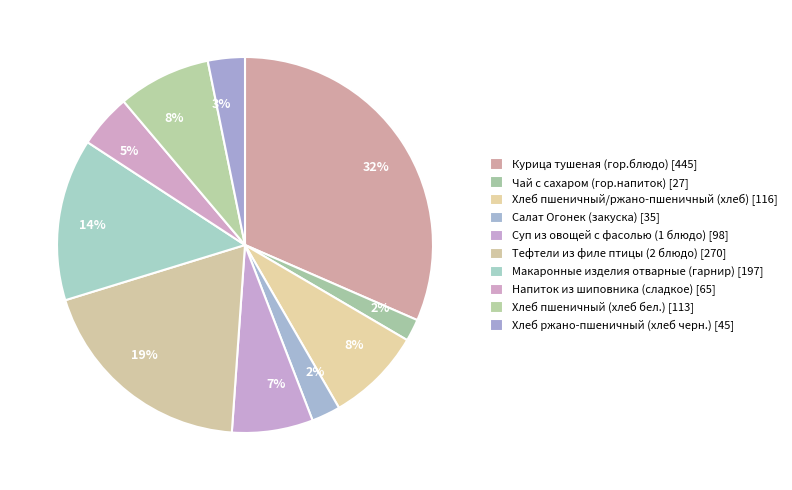

To the nearest percent, what is the difference between the largest and smallest slice percentages?

30%